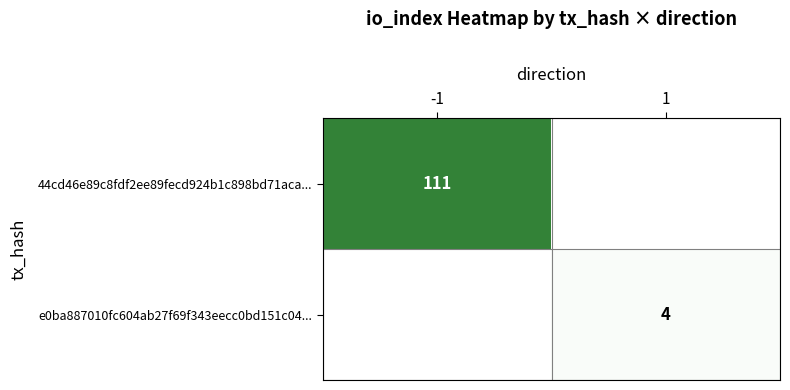

The value of e0ba887010fc604ab27f69f343eecc0bd151c04... at 1 is 4. True or false?

True